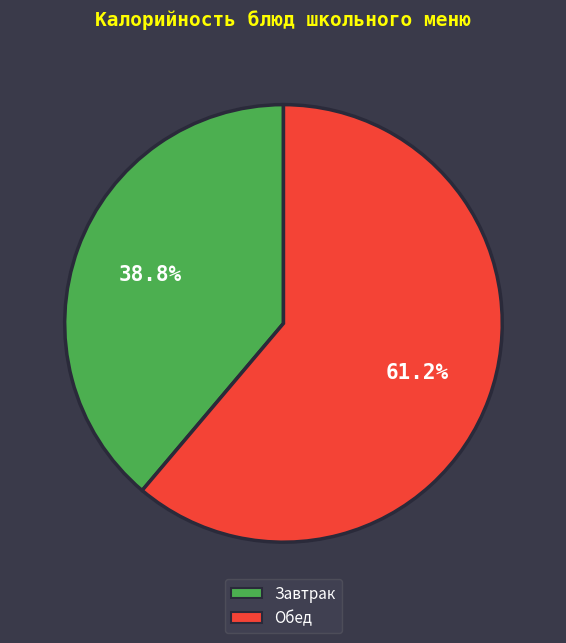

Is there any slice that represents more than half of the pie?

Yes